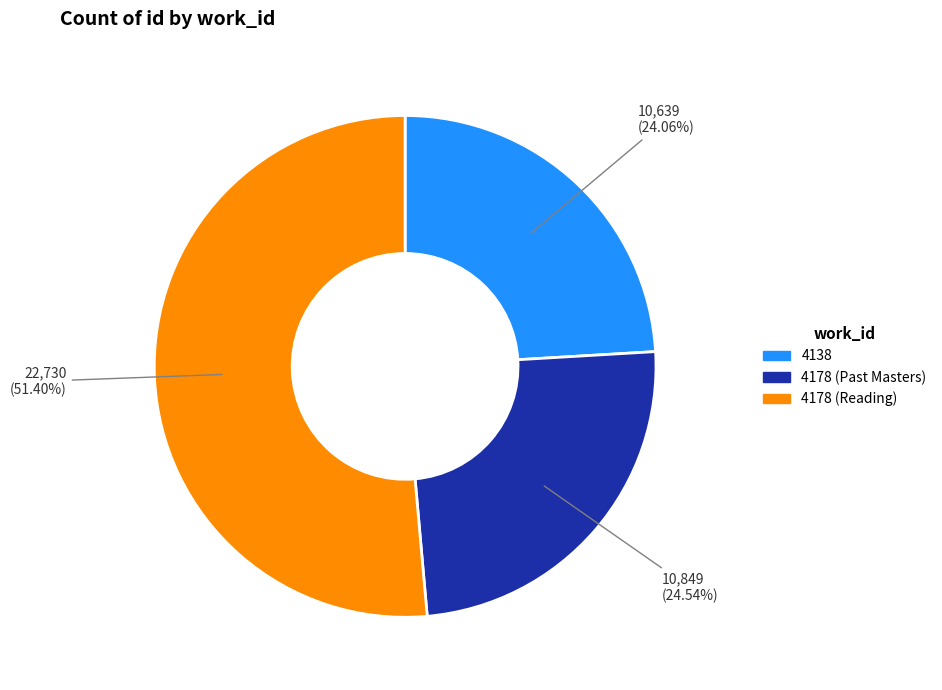

Is there a majority slice in this chart?

Yes